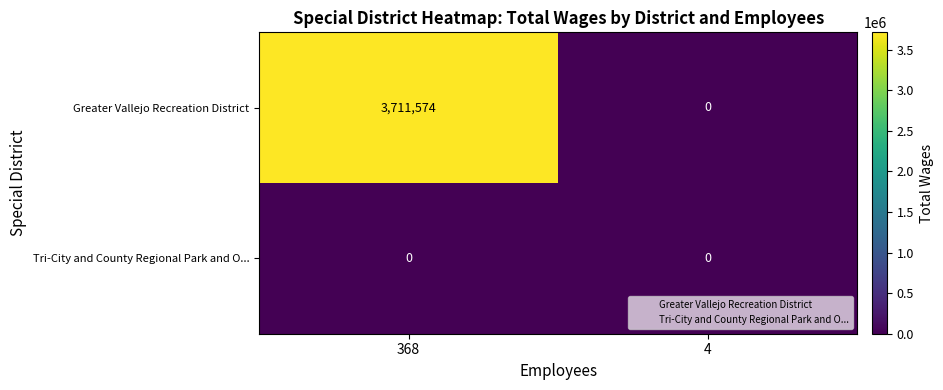

At which category is the sum across all series the highest?

368